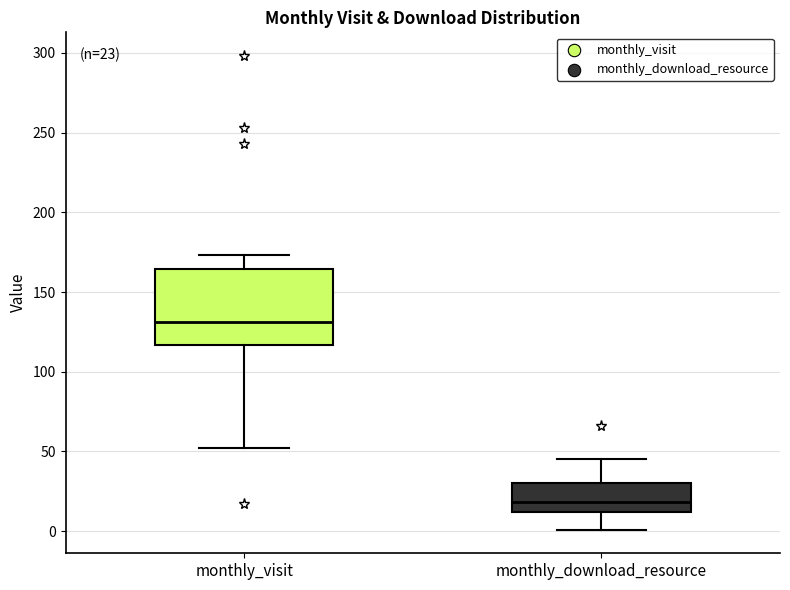

Comparing the boxes themselves (not the whiskers), which one is the tallest?

monthly_visit